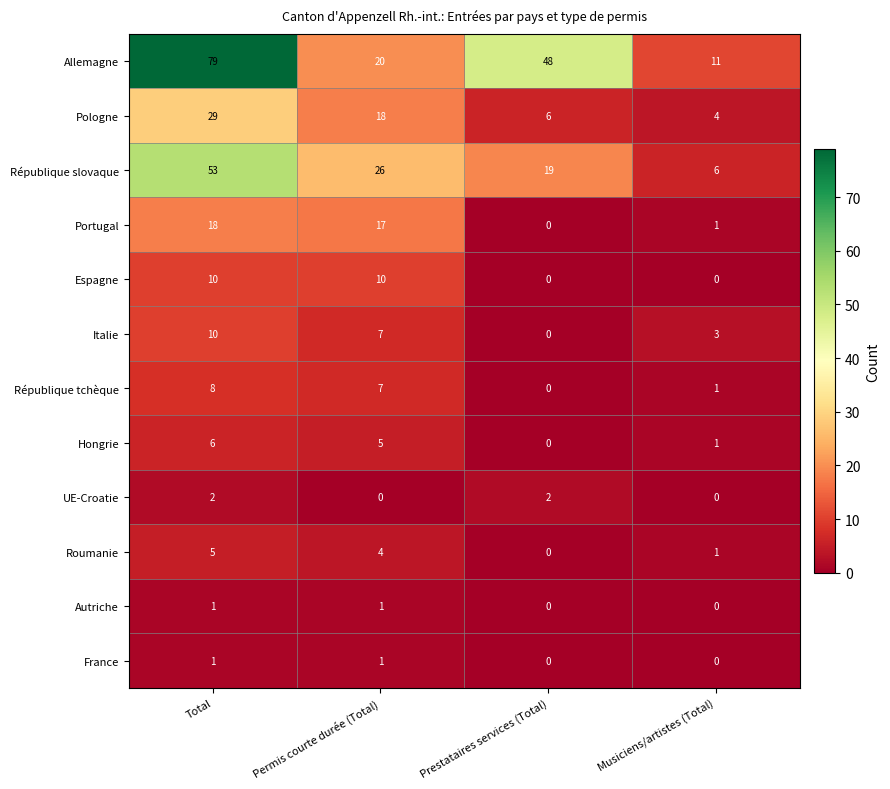

Is it true that Hongrie equals 2 at Prestataires services (Total)?

False